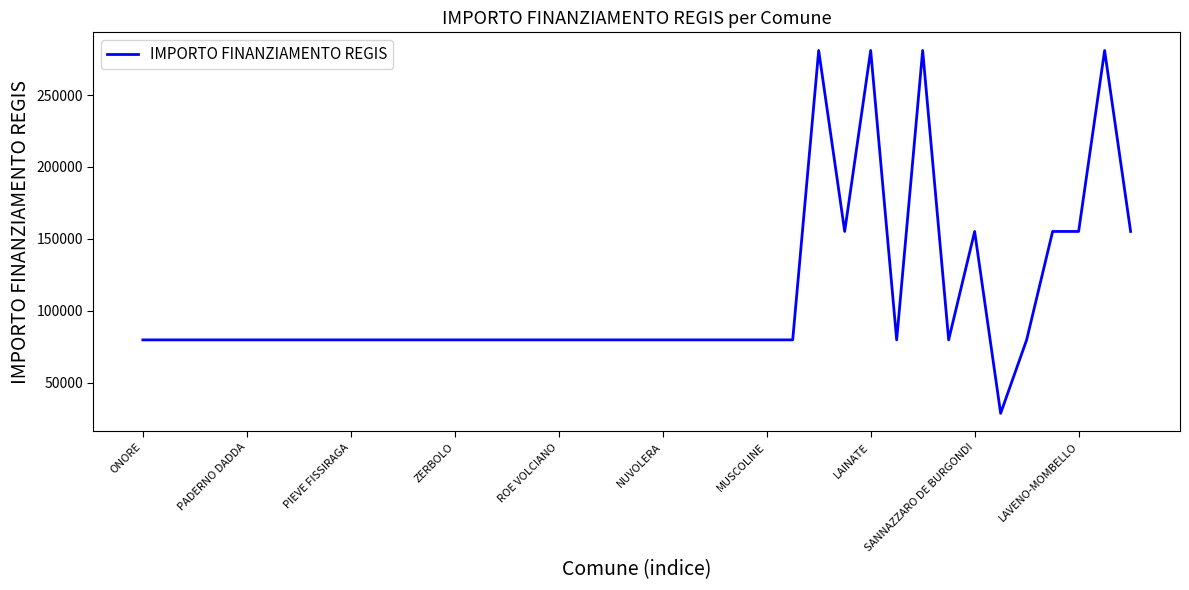

What is the smallest value displayed?

28902